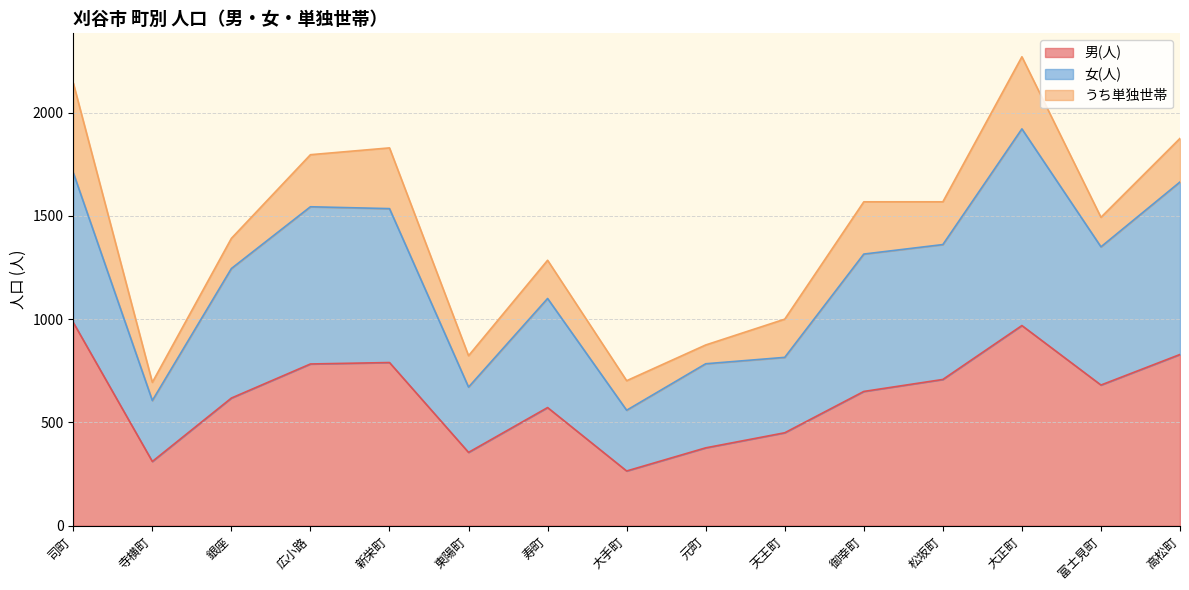

True or false: 男(人) has a value of 450 at 天王町.

True